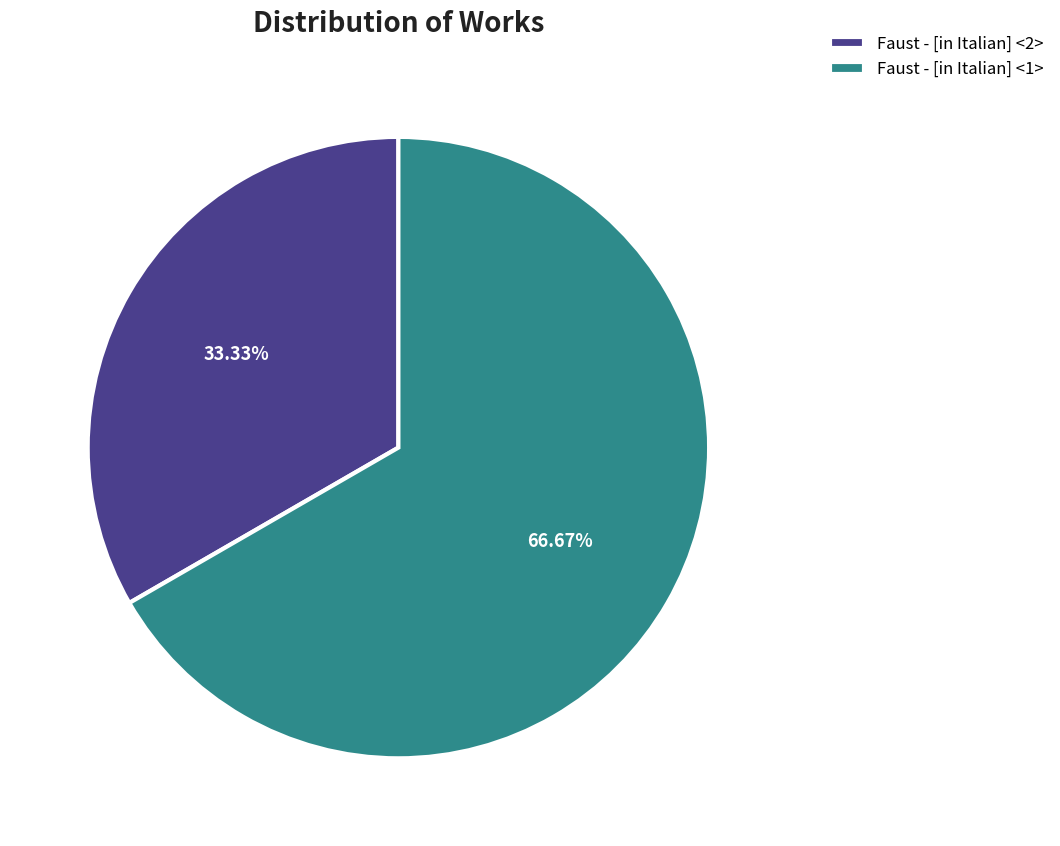

Which has a higher value, Faust - [in Italian] <1> or Faust - [in Italian] <2>?

Faust - [in Italian] <1>